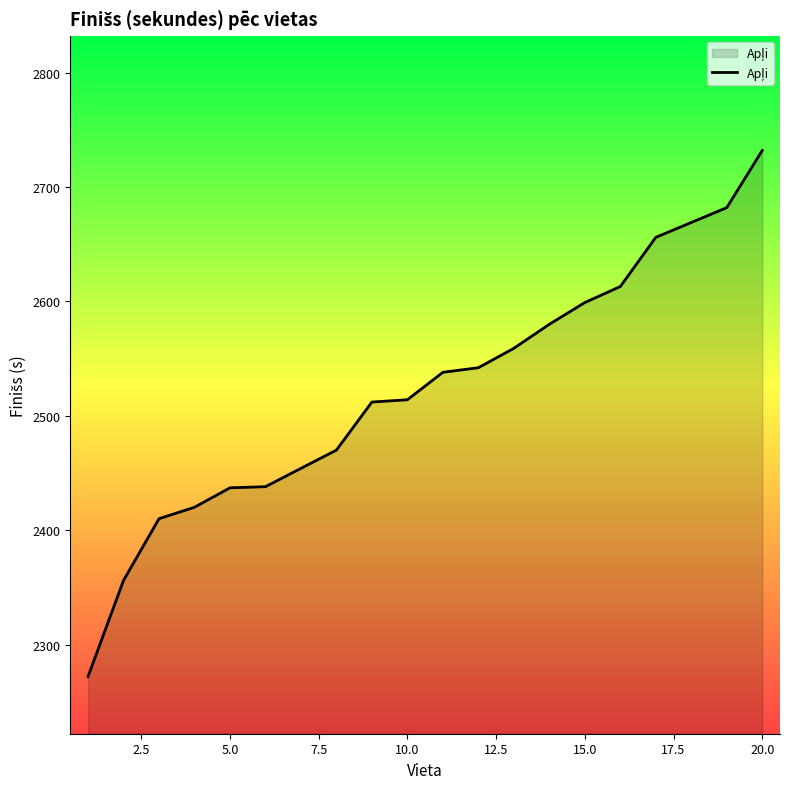

What is the maximum value shown in the chart?

2732